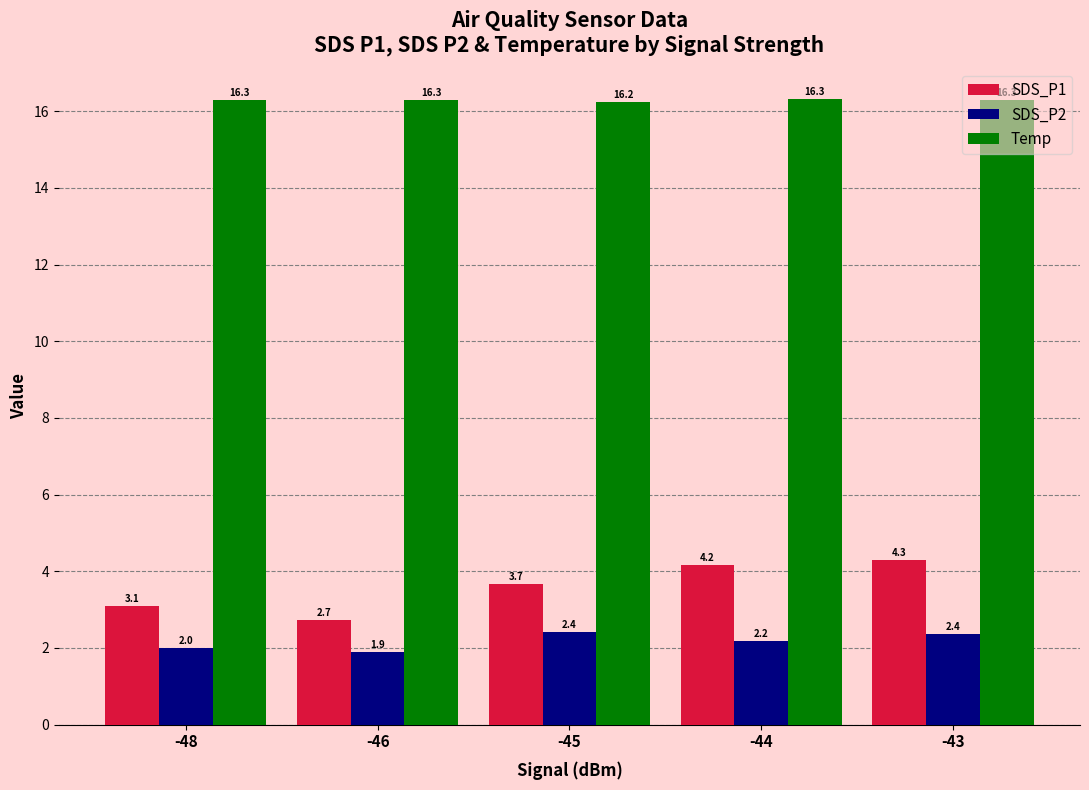

What is the difference between the maximum and minimum values in the SDS_P1 series?

1.6